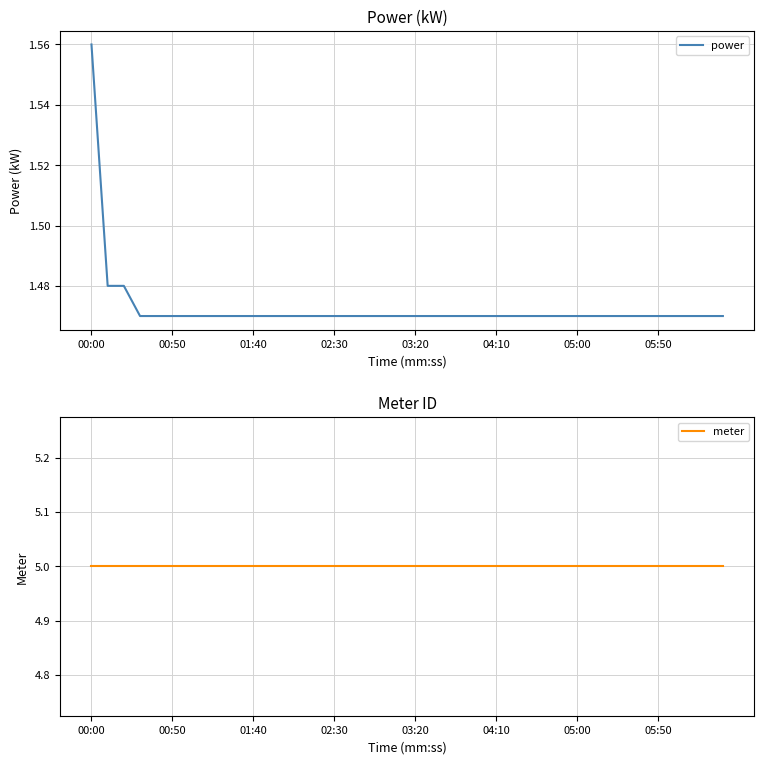

True or false: meter and power cross at least once.

False